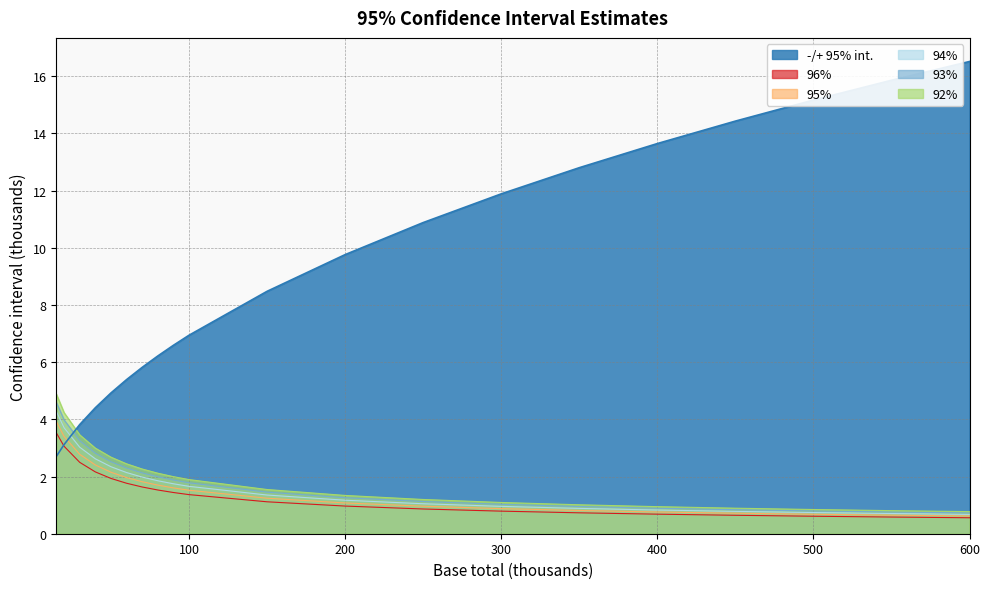

What is the minimum value for 93%?

0.7